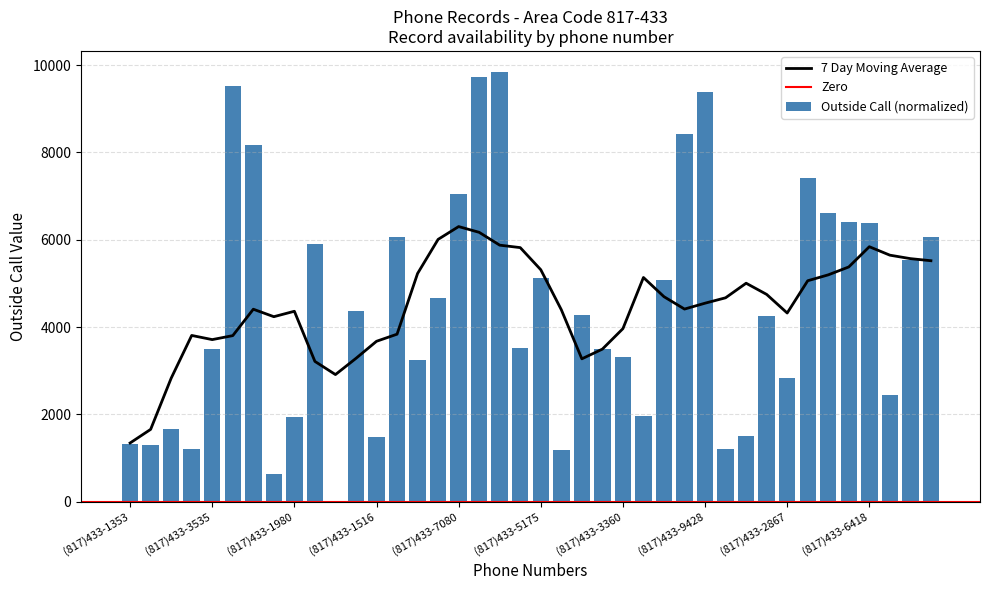

What is the sum of the values at (817)433-3286 and (817)433-2001?

5205